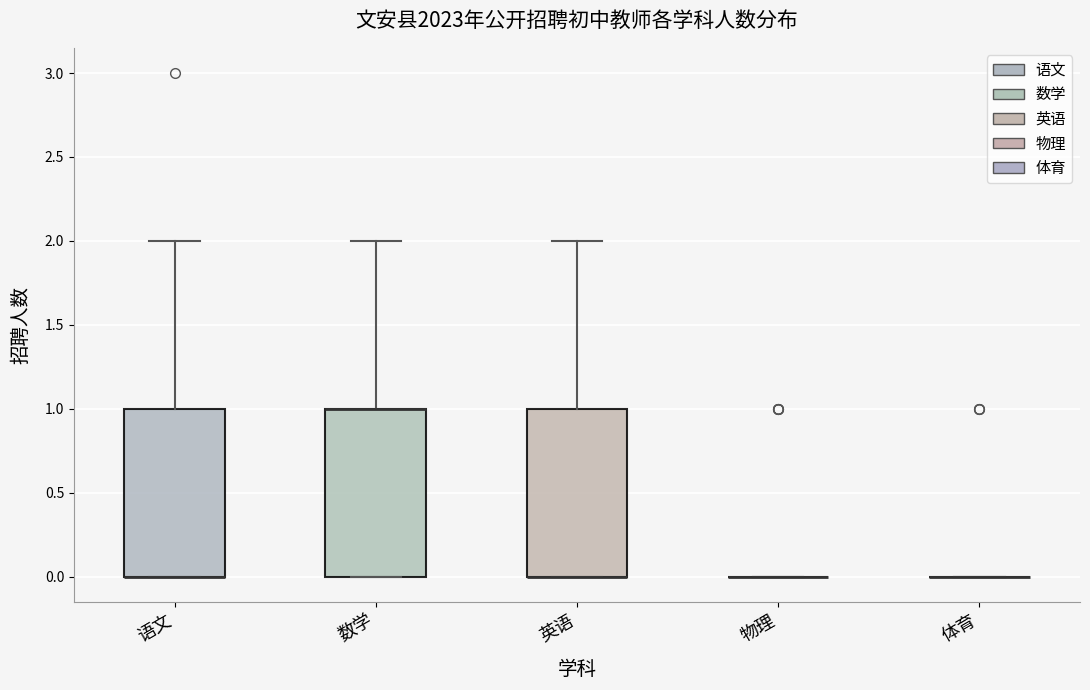

Reading left to right, read every box against the y-axis: the position of its median line, the range the box covers, and the ends of its whiskers. The values are not printed on the chart, so give them approximately, as read against the axis.

语文: median 0 (drawn on the box's lower edge), box 0 to 1, whiskers 0 to 2
数学: median 1 (drawn on the box's upper edge), box 0 to 1, whiskers 0 to 2
英语: median 0 (drawn on the box's lower edge), box 0 to 1, whiskers 0 to 2
物理: box collapsed to a line at 0, whiskers 0 to 0
体育: box collapsed to a line at 0, whiskers 0 to 0